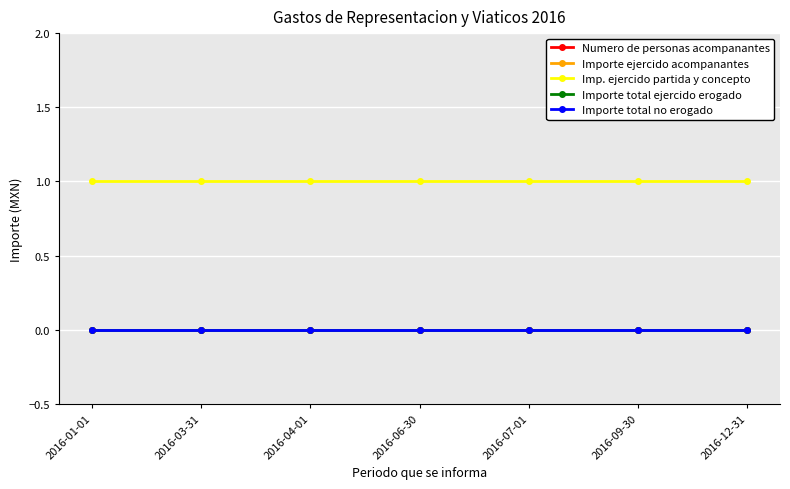

True or false: Importe total ejercido erogado and Numero de personas acompanantes cross at least once.

False